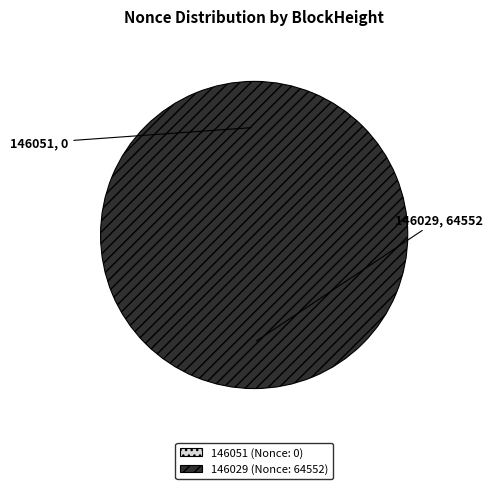

Does any single category account for the majority?

Yes